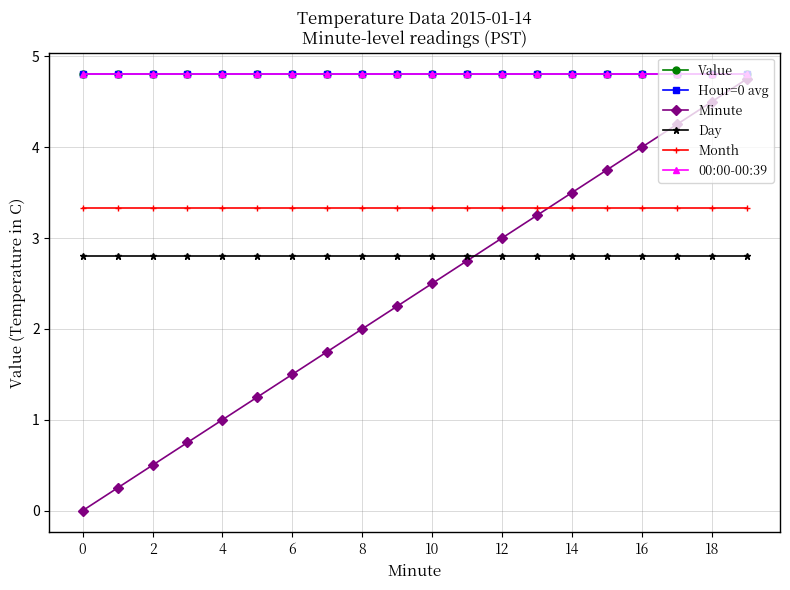

True or false: Hour=0 avg and Minute cross at least once.

False